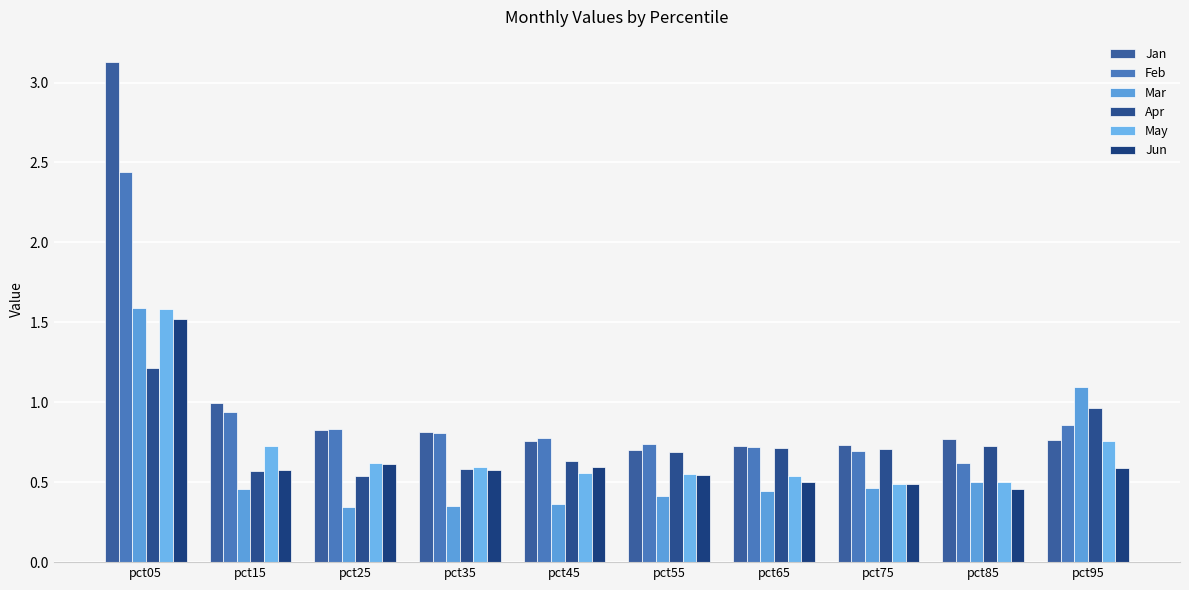

Is it true that May equals 0.6 at pct55?

True